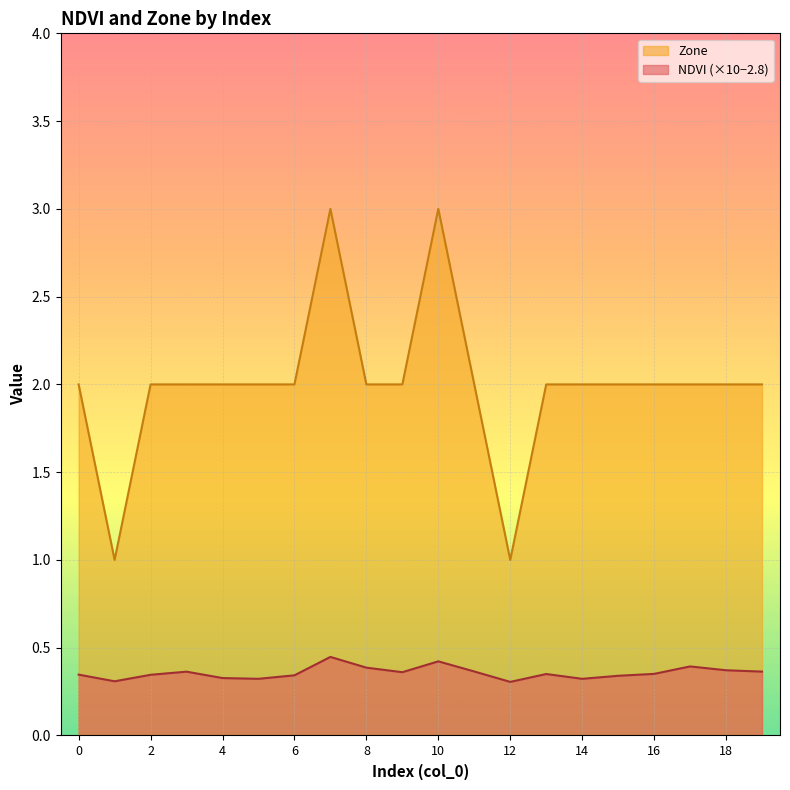

Between 3 and 7, which series saw the biggest shift?

Zone